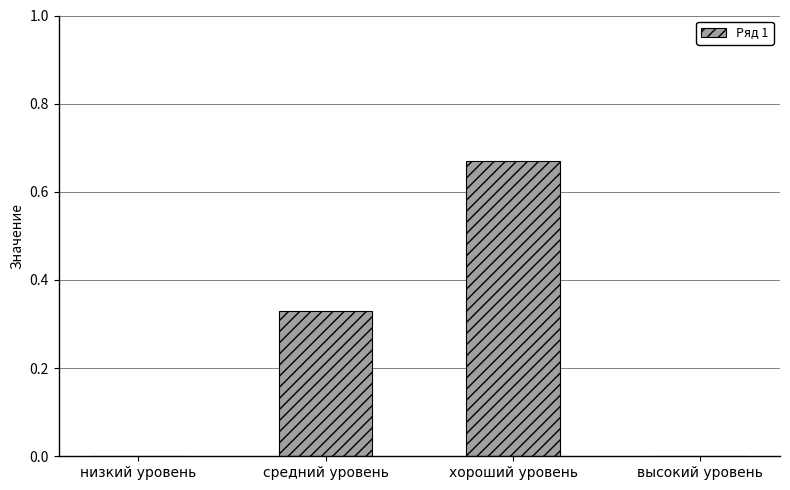

What is the sum of the values at средний уровень and хороший уровень?

1.0